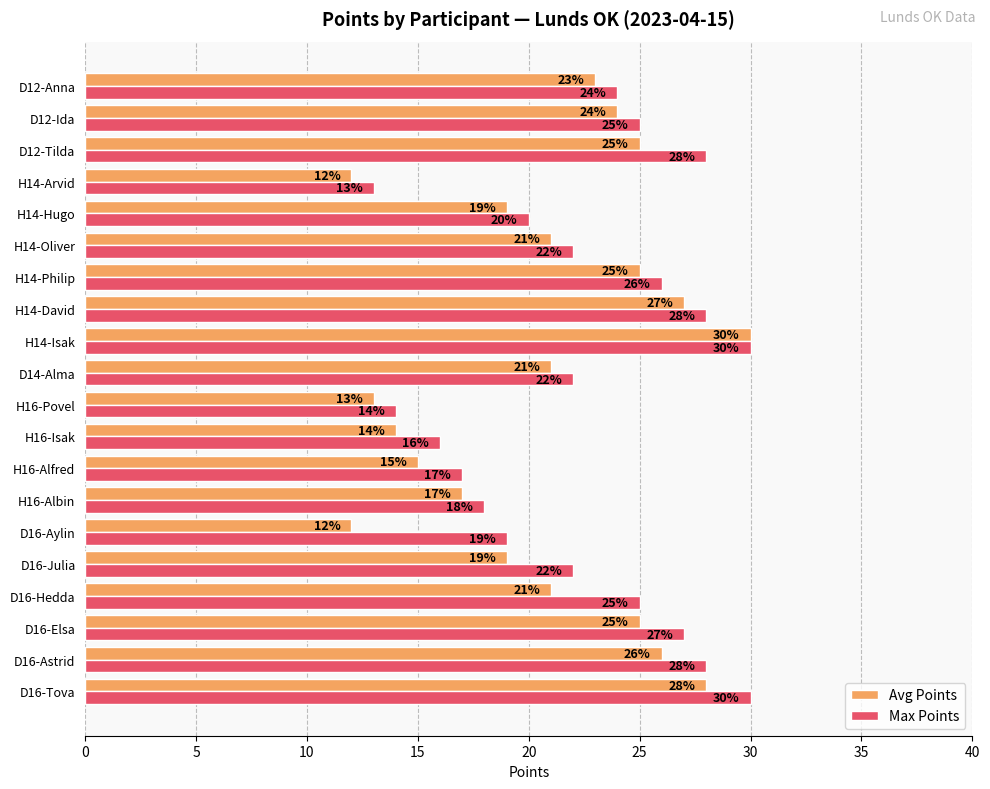

At H16-Albin, list the series in order from largest to smallest.

Max Points, Avg Points